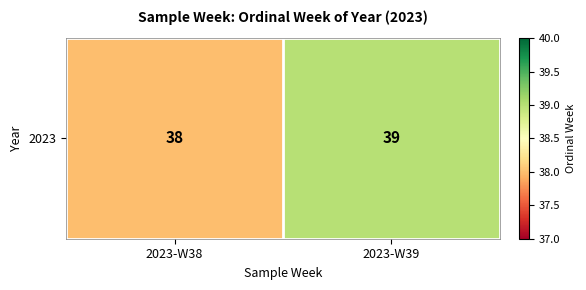

What is the difference between the maximum and minimum values?

1